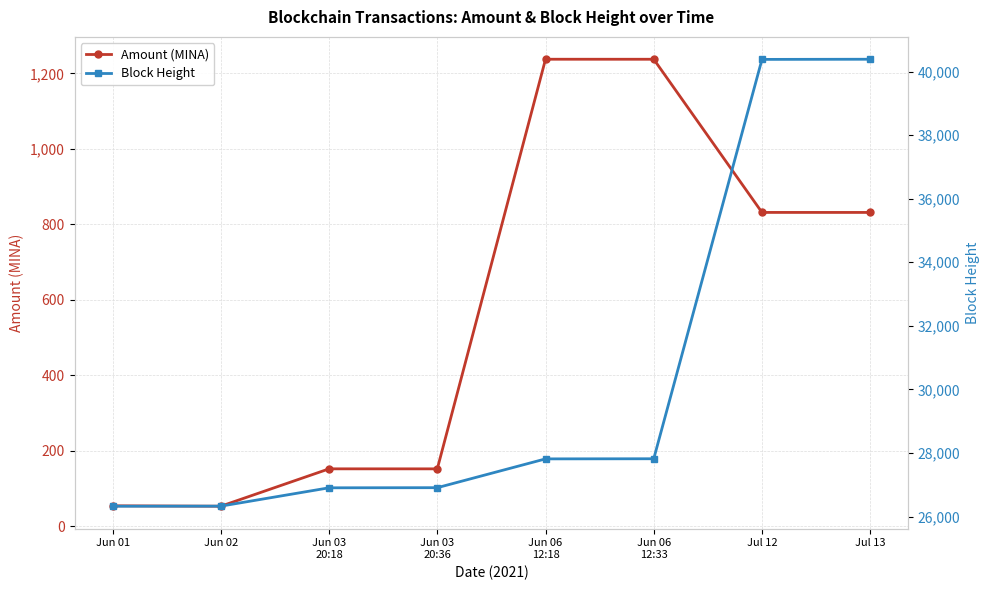

Reading left to right, list all the values displayed in this chart.

Amount (MINA): 54.0	53.0	152.0	151.9	1237.5	1237.4	831.5	831.5
Block Height: 26325.0	26327.0	26904.0	26908.0	27814.0	27818.0	40382.0	40387.0